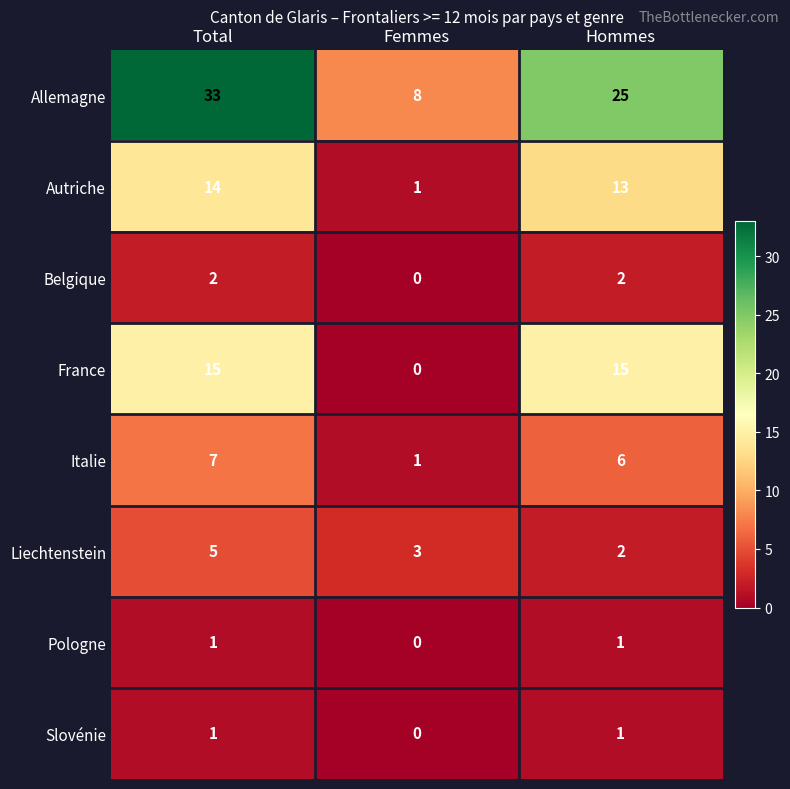

At which category is the sum across all series the highest?

Total